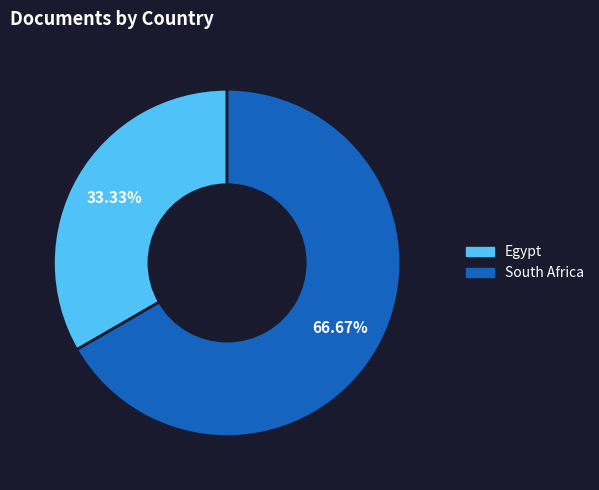

Which slice is the largest?

South Africa